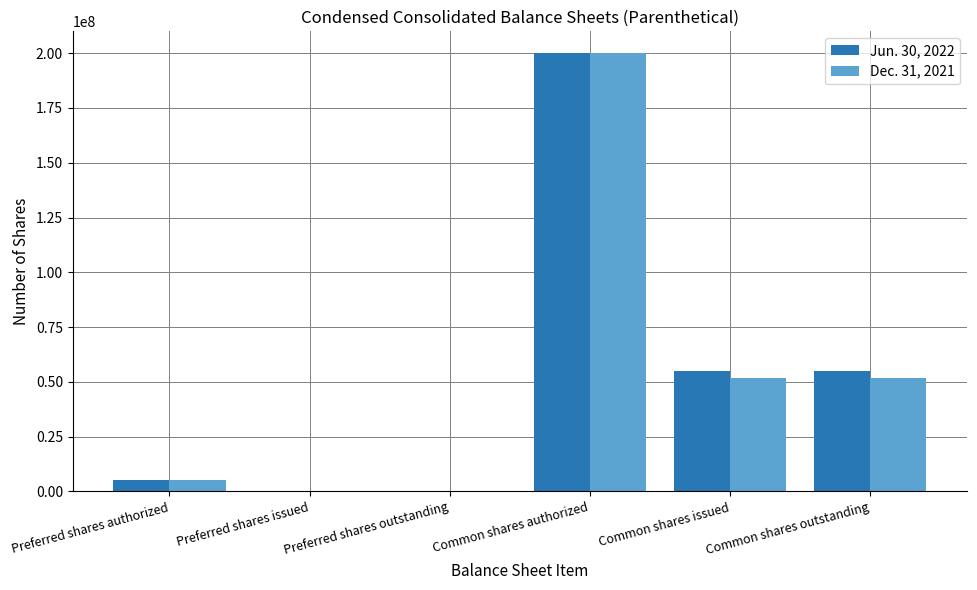

Reading left to right, extract all data points from this chart.

Jun. 30, 2022: 5000000	0	0	200000000	54778638	54778638
Dec. 31, 2021: 5000000	0	0	200000000	51711809	51711809